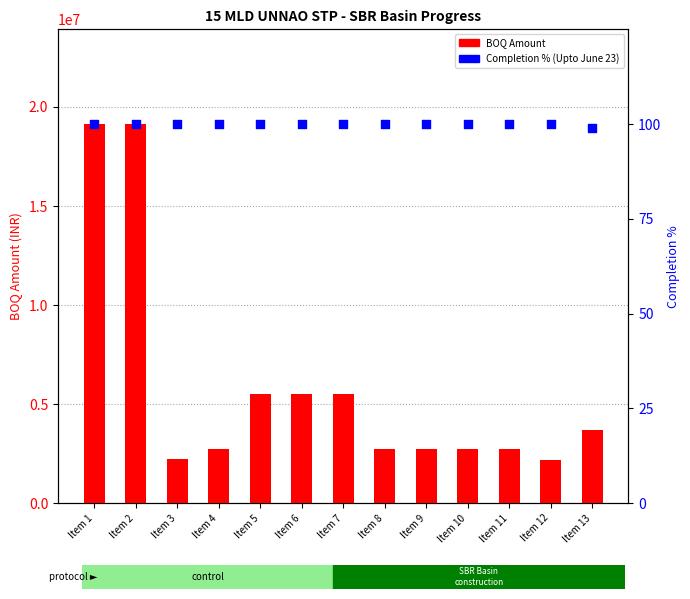

At which category is the sum across all series the highest?

Item 1